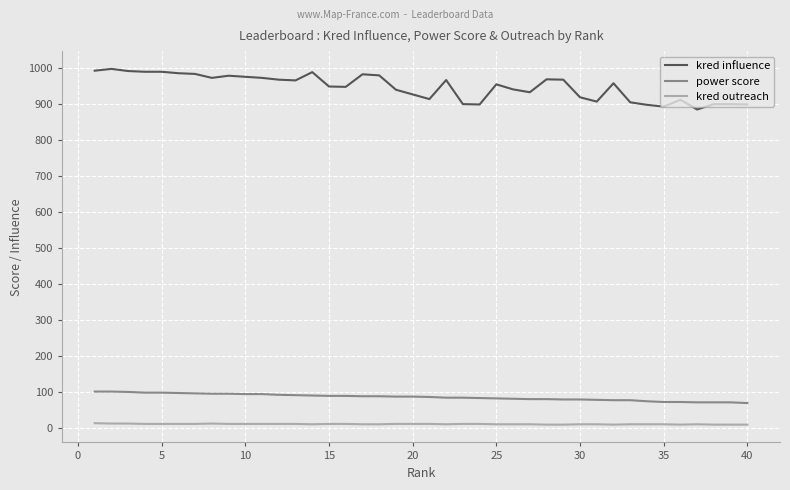

Which series has the widest spread of values?

kred influence